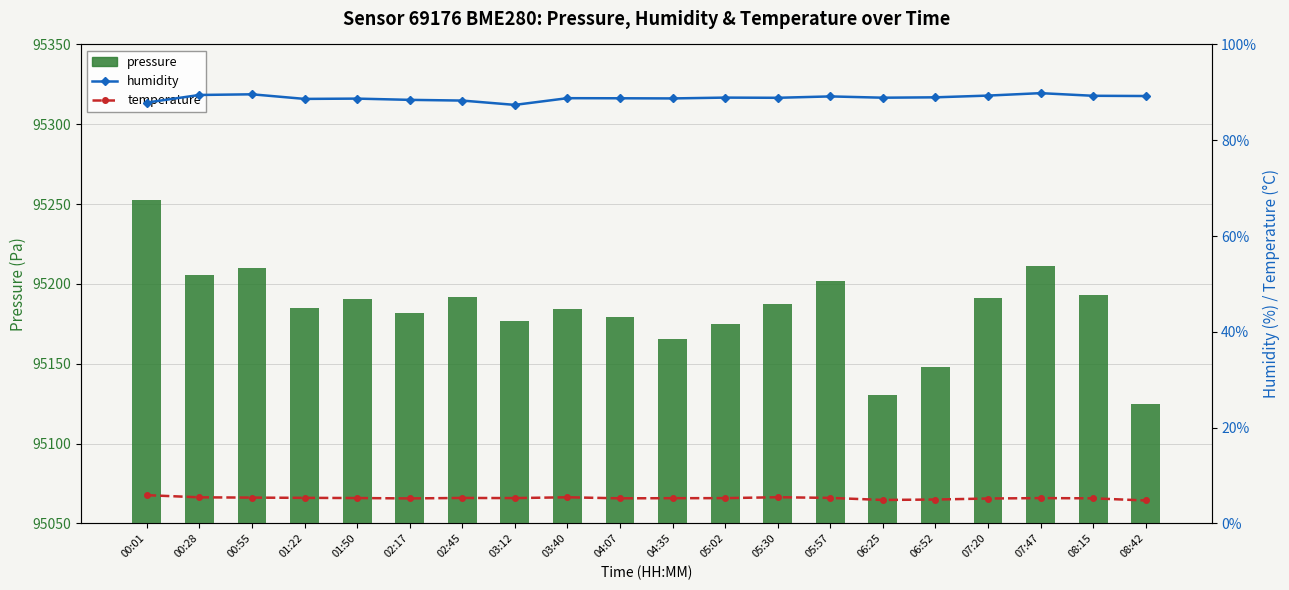

At how many categories does at least one series exceed 65530?

20